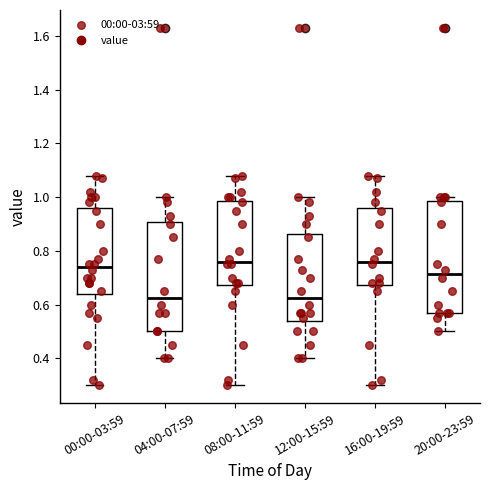

Reading left to right, read every box against the y-axis: the position of its median line, the range the box covers, and the ends of its whiskers. The values are not printed on the chart, so give them approximately, as read against the axis.

00:00-03:59: median 0.74, box 0.64 to 0.96, whiskers 0.30 to 1.08
04:00-07:59: median 0.62, box 0.50 to 0.90, whiskers 0.40 to 1.00
08:00-11:59: median 0.76, box 0.68 to 0.98, whiskers 0.30 to 1.08
12:00-15:59: median 0.62, box 0.54 to 0.86, whiskers 0.40 to 1.00
16:00-19:59: median 0.76, box 0.68 to 0.96, whiskers 0.30 to 1.08
20:00-23:59: median 0.72, box 0.58 to 0.98, whiskers 0.50 to 1.00